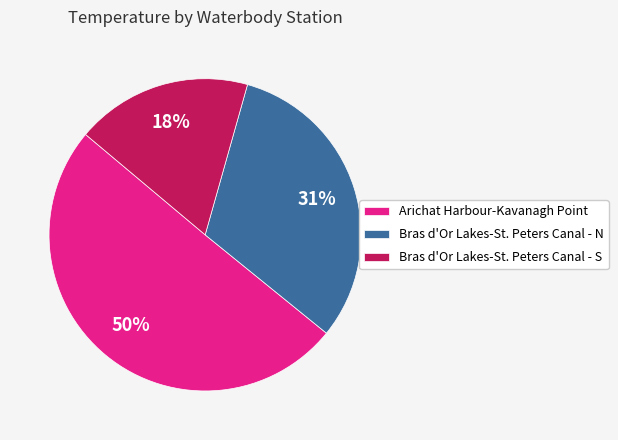

Is there any slice that represents more than half of the pie?

Yes